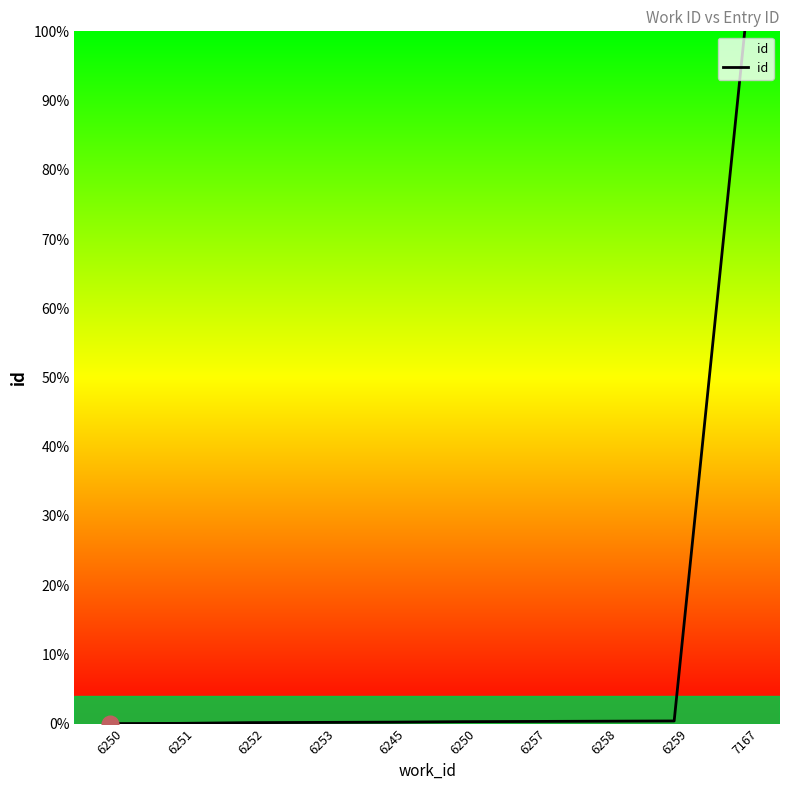

What is the label of the 8th point from the left?

6258